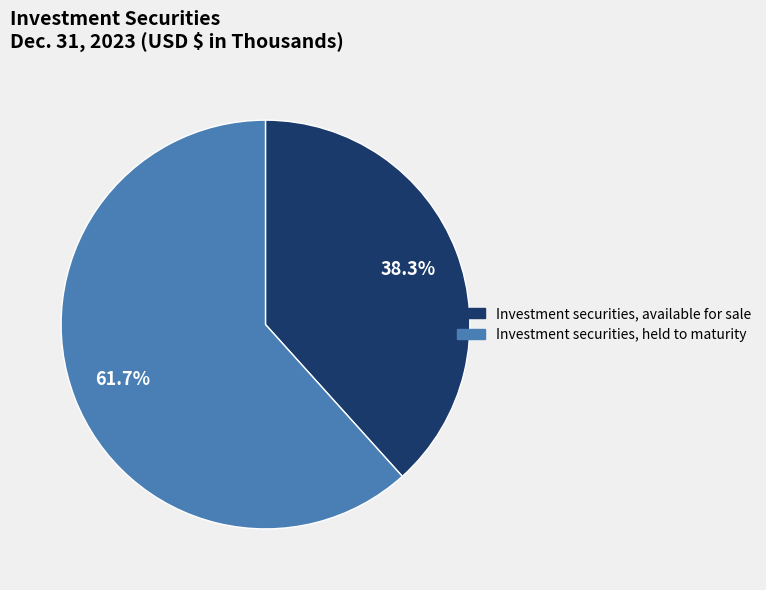

Rank the categories by value from highest to lowest.

Investment securities, held to maturity, Investment securities, available for sale